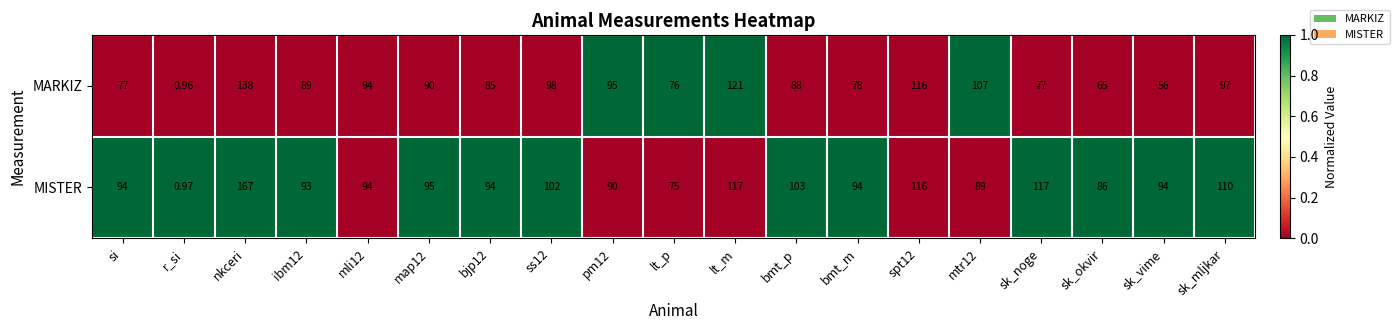

Which label corresponds to the smallest value in the chart?

r_si